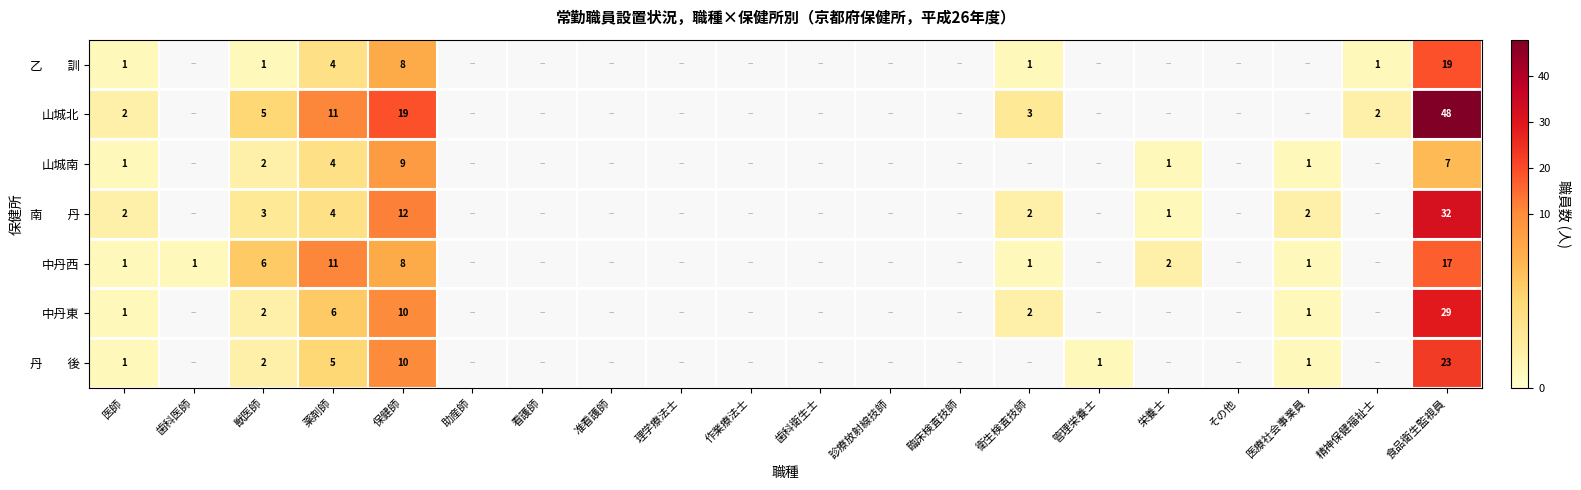

True or false: 山城南 has a value of 2 at 獣医師.

True